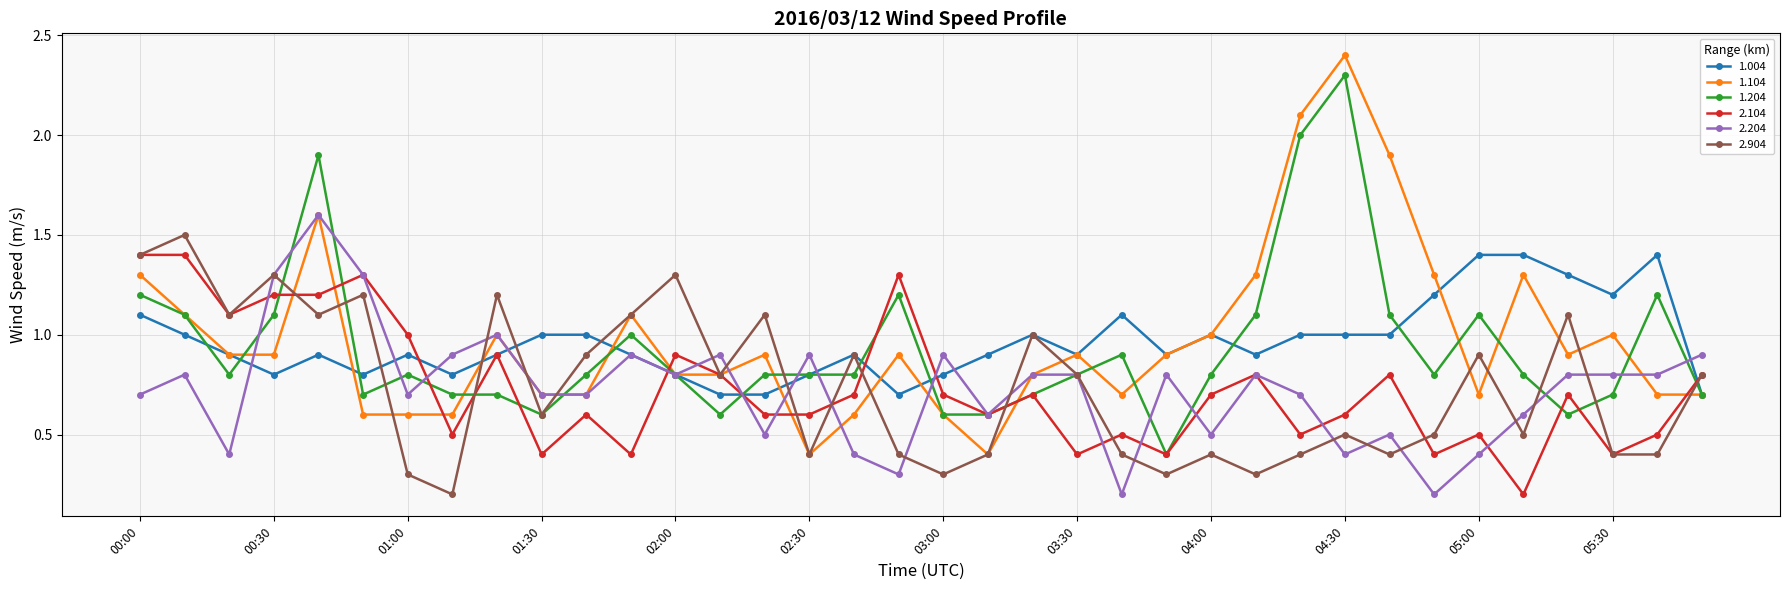

What is the value of the 1.204 point at the 20th from the left?

0.6